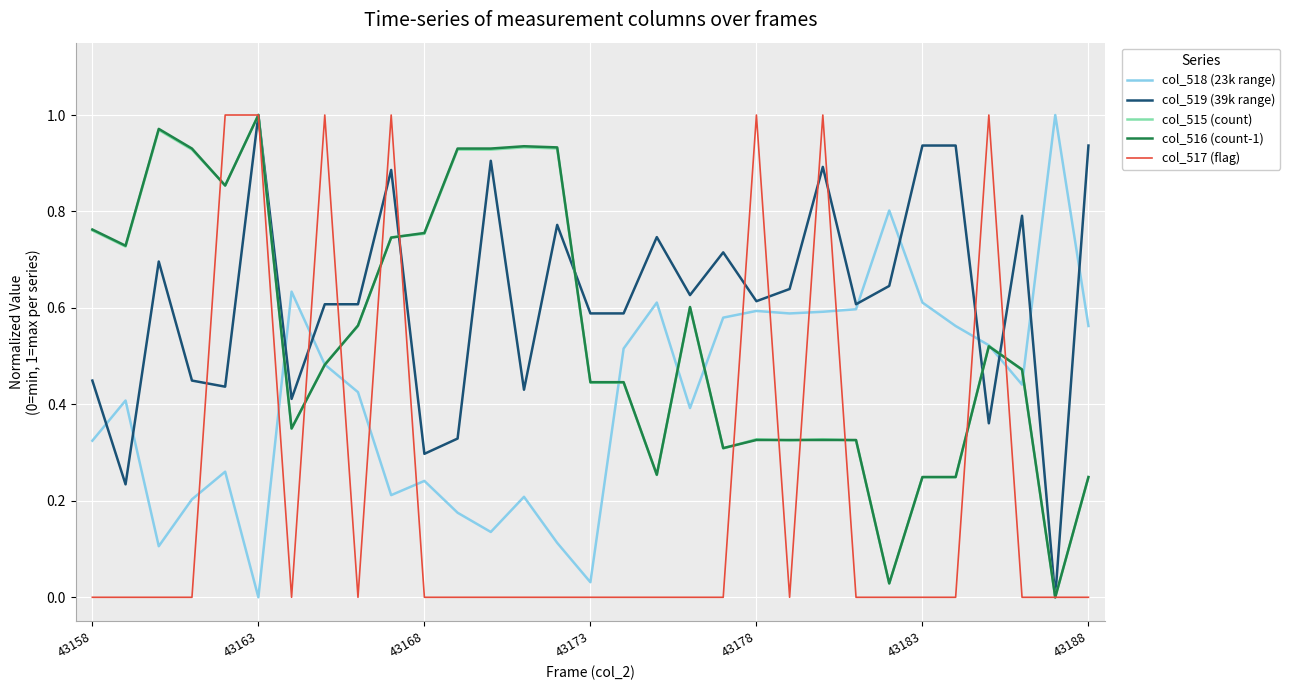

Which series ends up on top after the final intersection of col_518 (23k range) and col_517 (flag)?

col_518 (23k range)